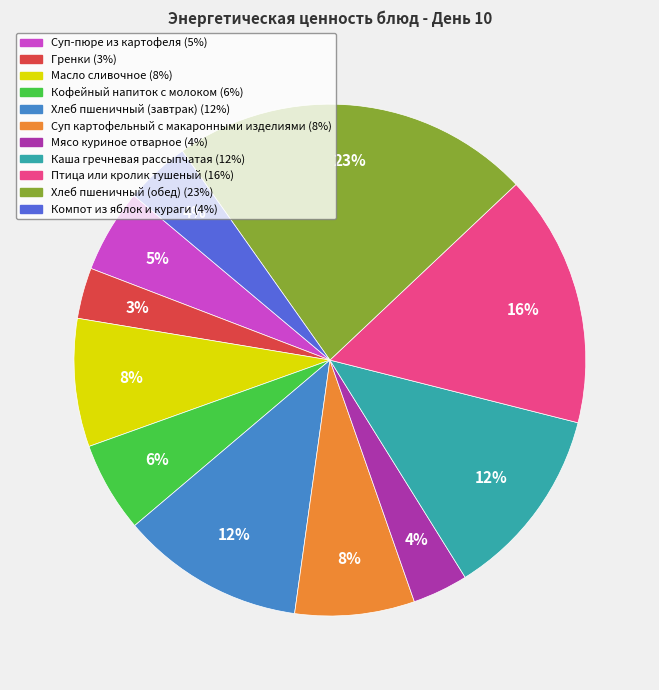

Combined, do Птица или кролик тушеный and Суп-пюре из картофеля account for over 50%?

No